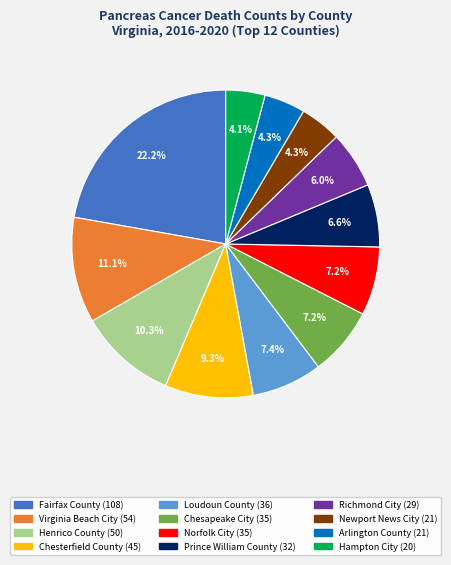

How many slices are in this pie chart?

12